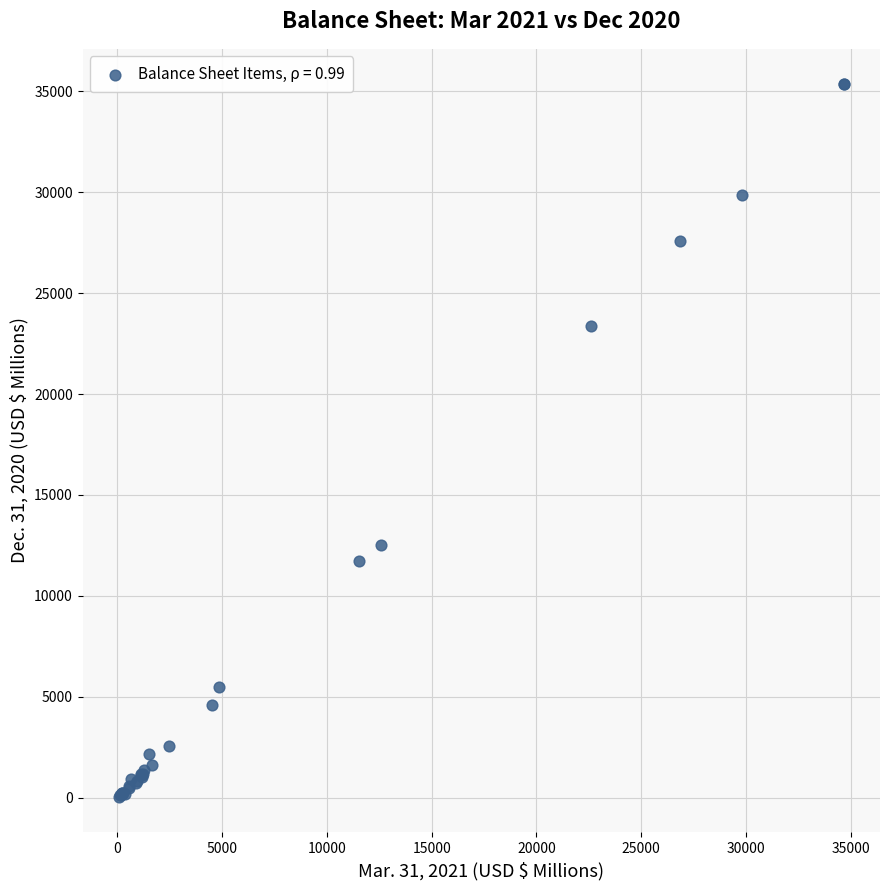

What Y value in the scatter plot is closest to 17697?

12540.6